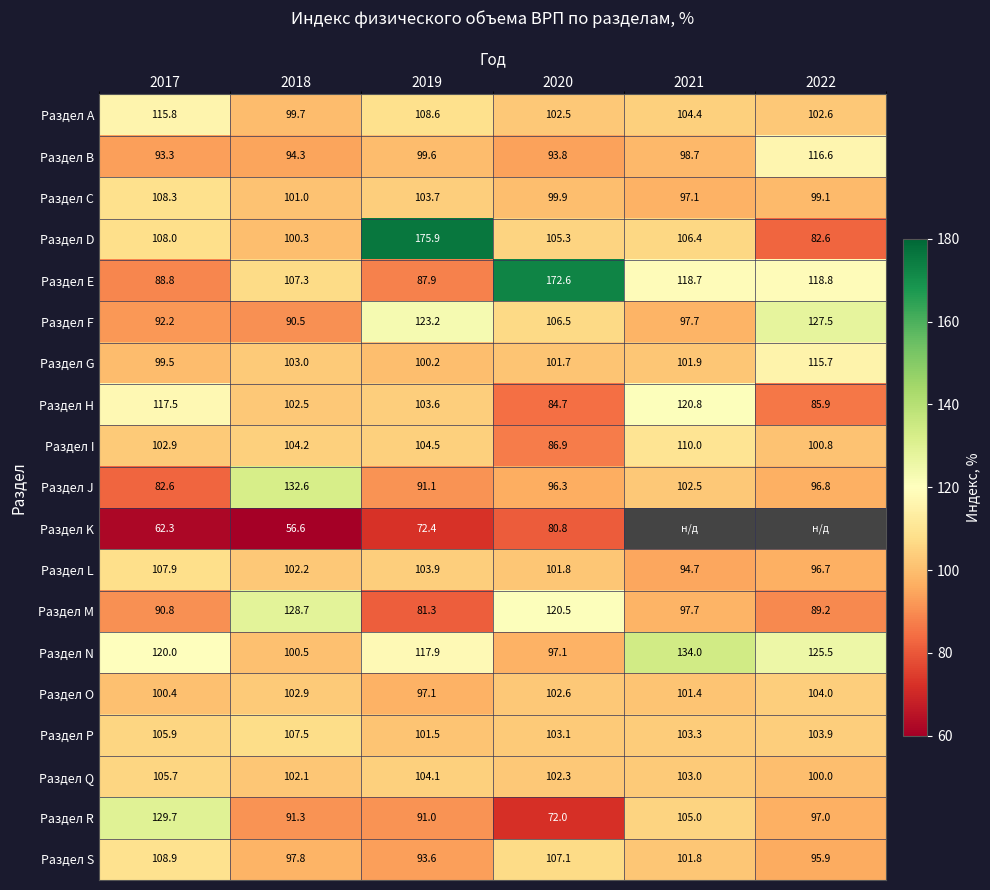

What is the difference between the maximum and second lowest values in the Раздел C series?

9.2